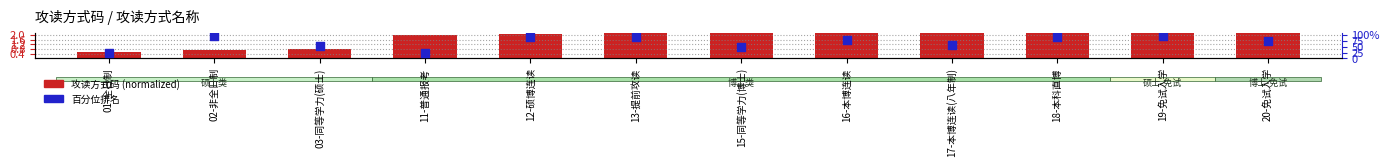

Which series contains the lowest Y value?

攻读方式码 (normalized)